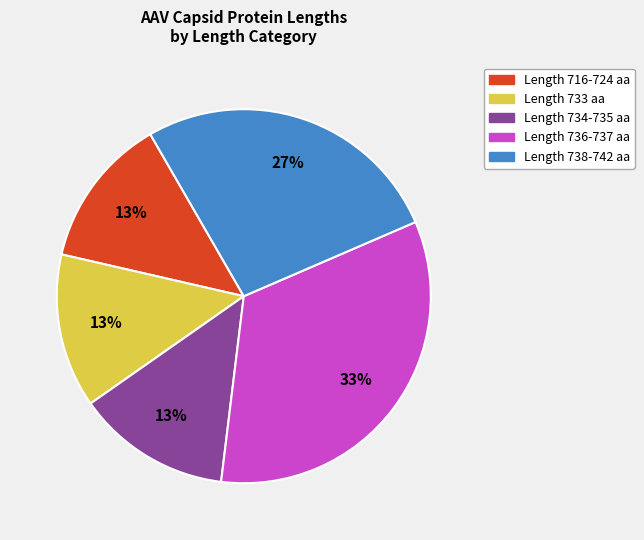

How many slices are in this pie chart?

5